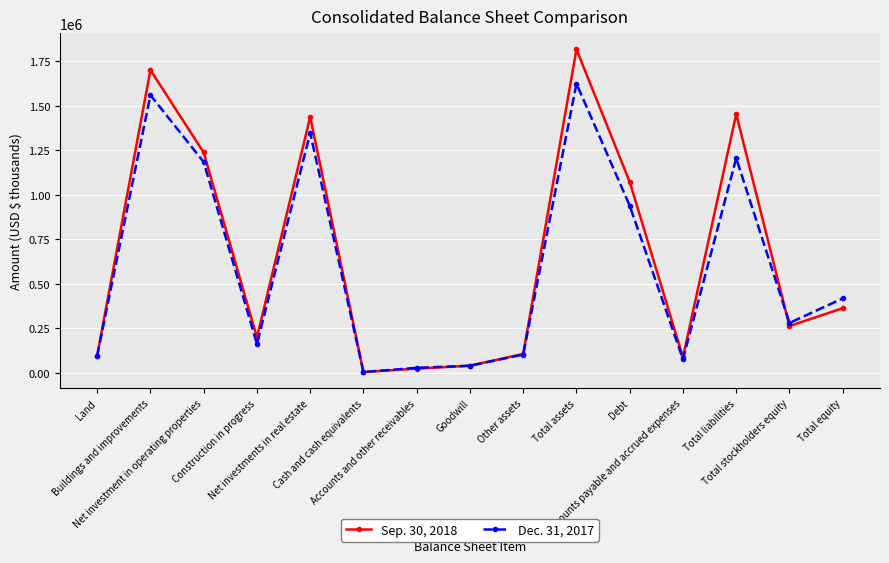

Is it true that Sep. 30, 2018 equals 1238818 at Net investment in operating properties?

True